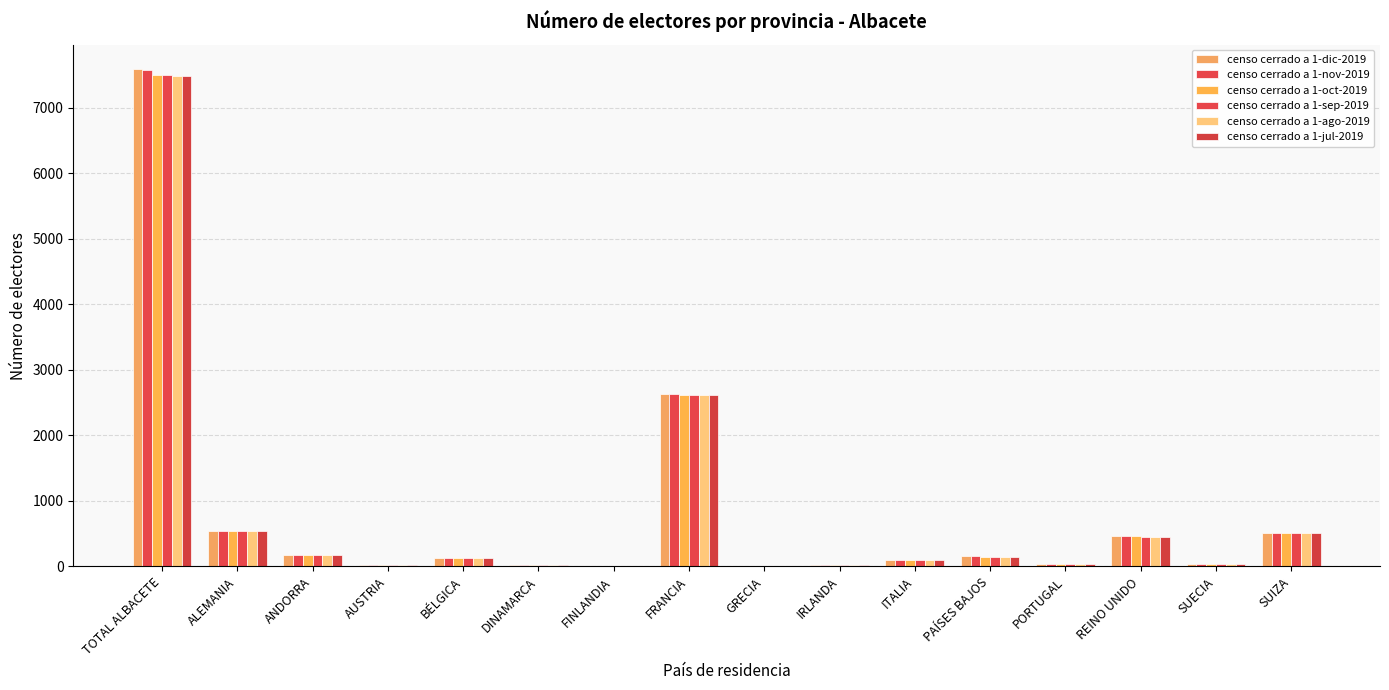

What is the sum of the censo cerrado a 1-nov-2019 values at ALEMANIA and DINAMARCA?

567